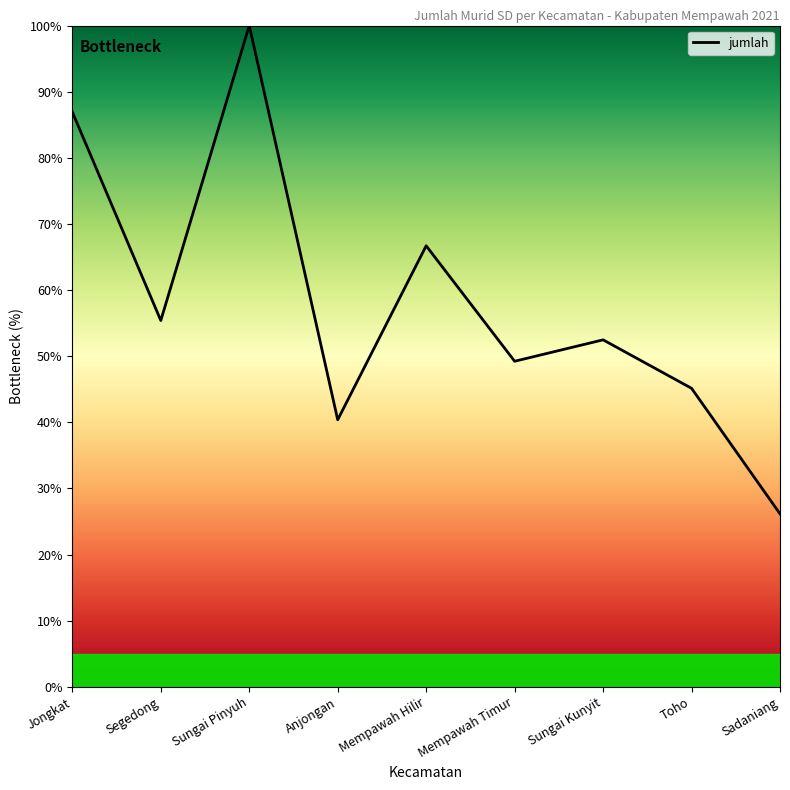

What is the average value?

58.0